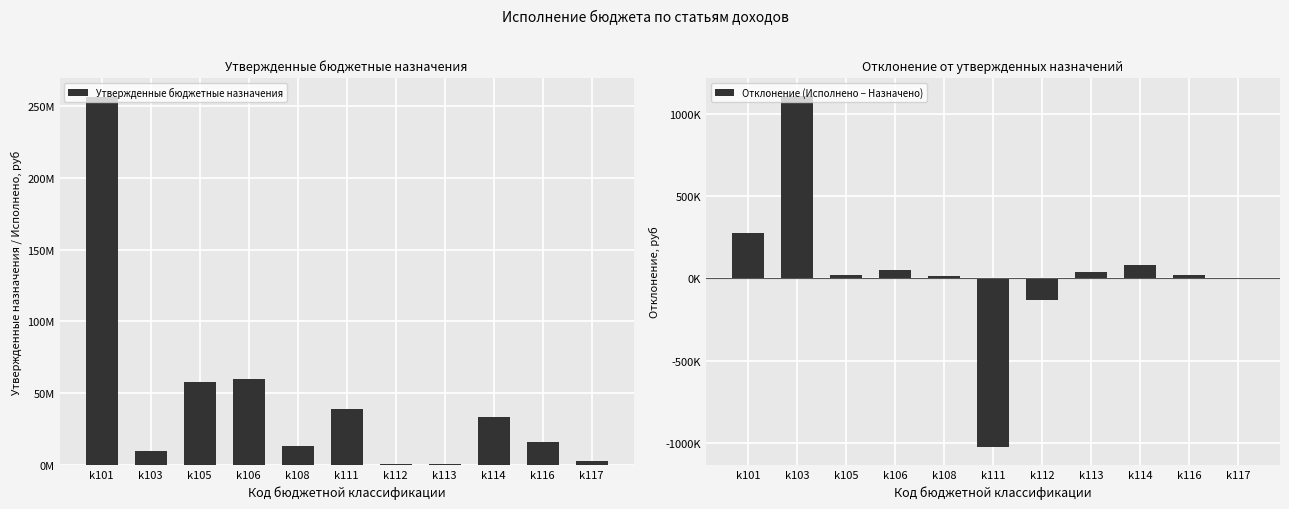

At which label does Отклонение (Исполнено − Назначено) first exceed 21599?

k101